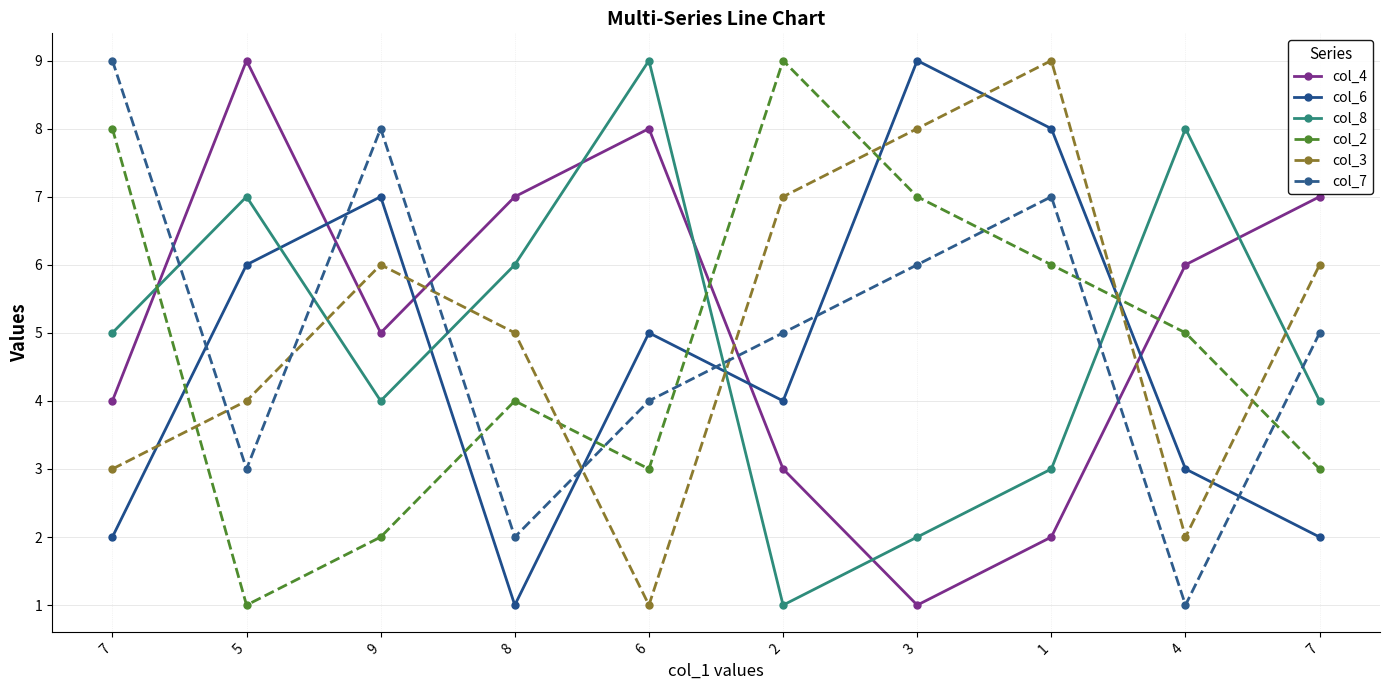

Reading right to left, list all the values displayed in this chart.

col_4: 7	6	2	1	3	8	7	5	9	4
col_6: 2	3	8	9	4	5	1	7	6	2
col_8: 4	8	3	2	1	9	6	4	7	5
col_2: 3	5	6	7	9	3	4	2	1	8
col_3: 6	2	9	8	7	1	5	6	4	3
col_7: 5	1	7	6	5	4	2	8	3	9